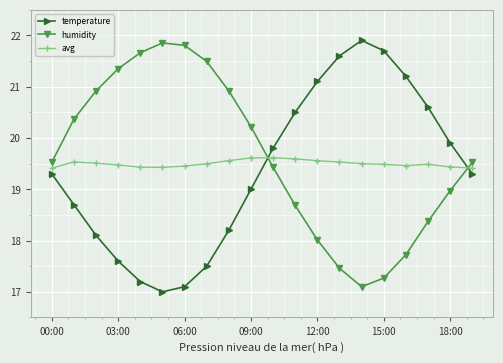

What is the highest value of the temperature series?

21.9